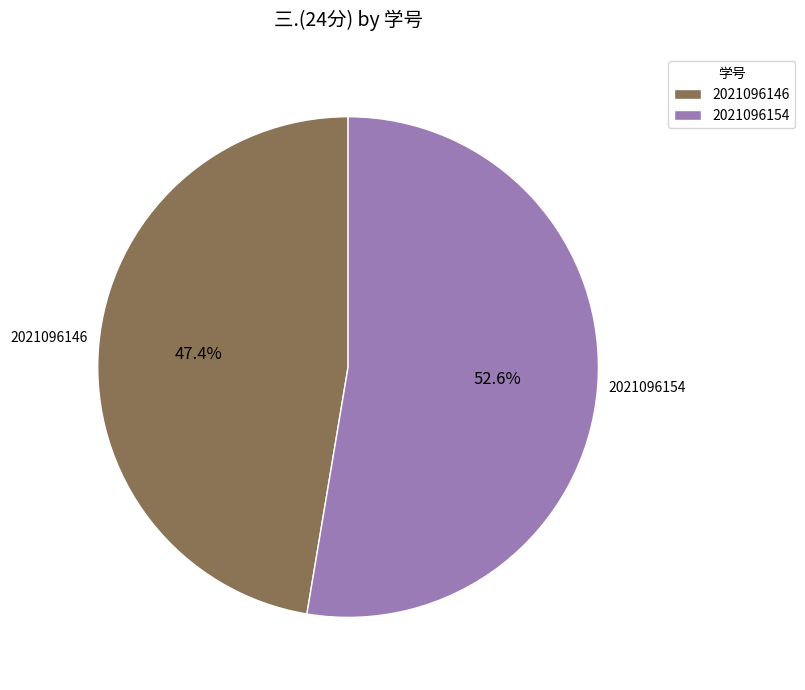

To the nearest percent, what percentage of the pie is 2021096154?

53%